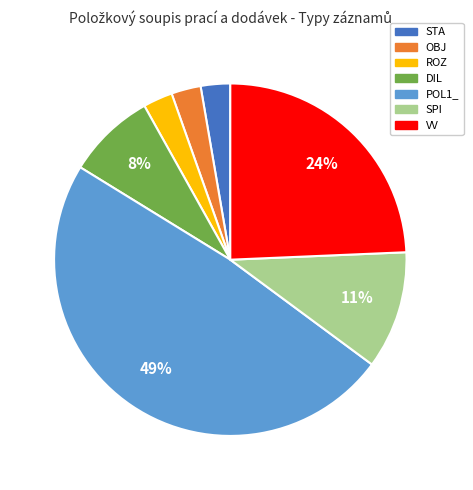

Does any single category account for the majority?

No